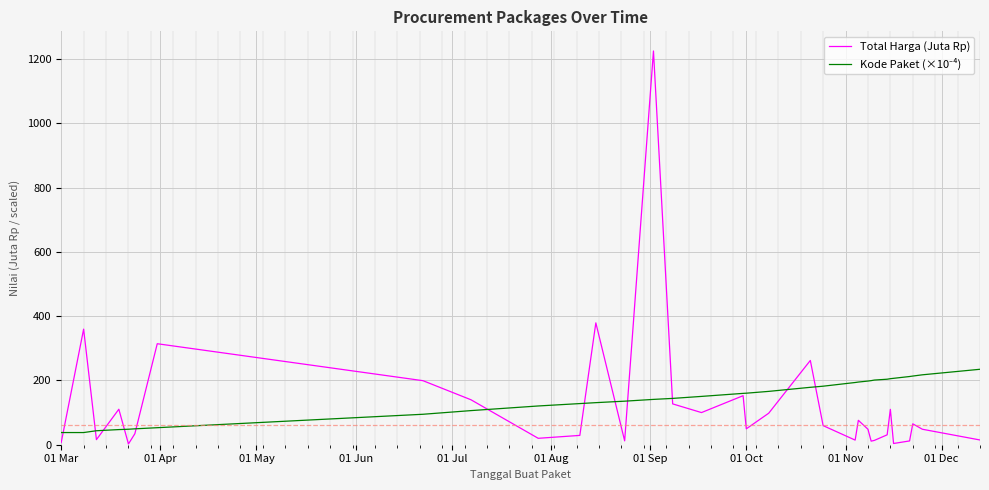

What is the difference between the second highest and minimum values in the Total Harga (Juta Rp) series?

376.7